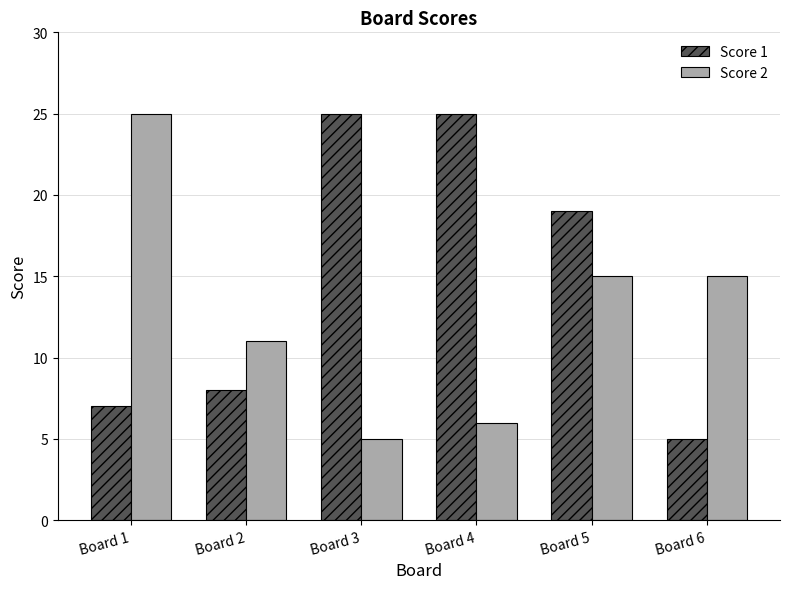

How many data points in Score 2 are less than 15?

3